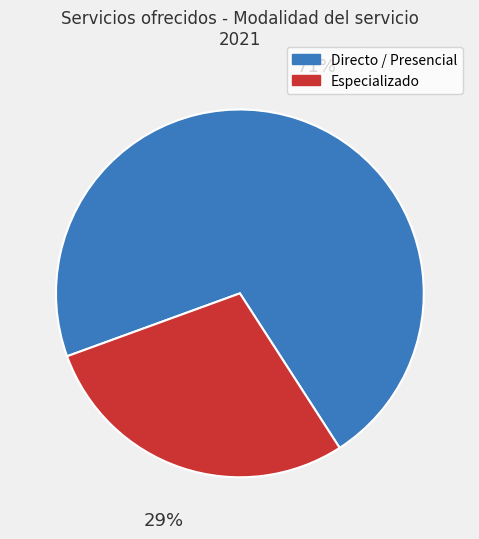

Is there a majority slice in this chart?

Yes